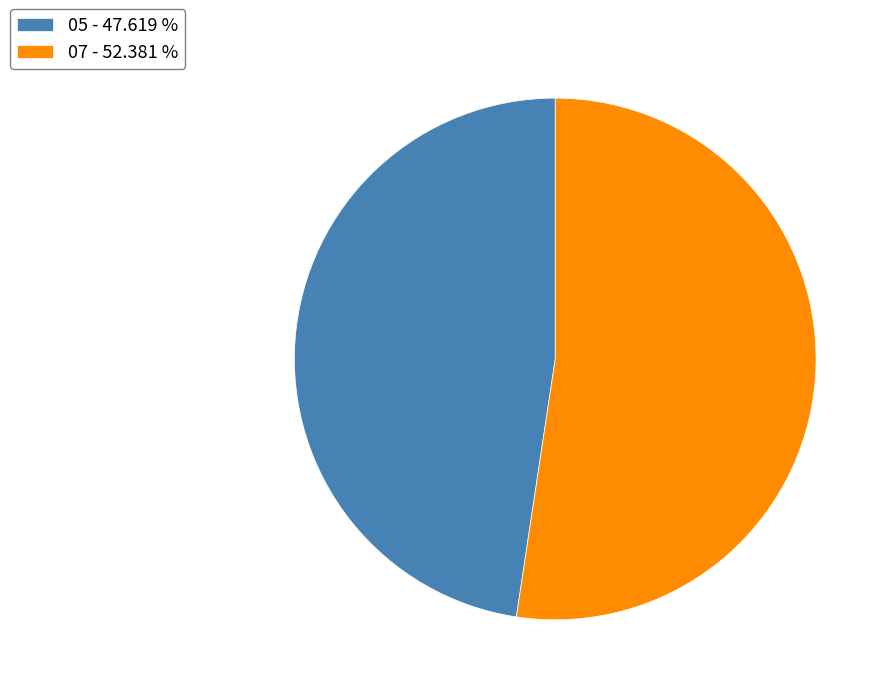

Which category has the biggest portion of the pie?

07